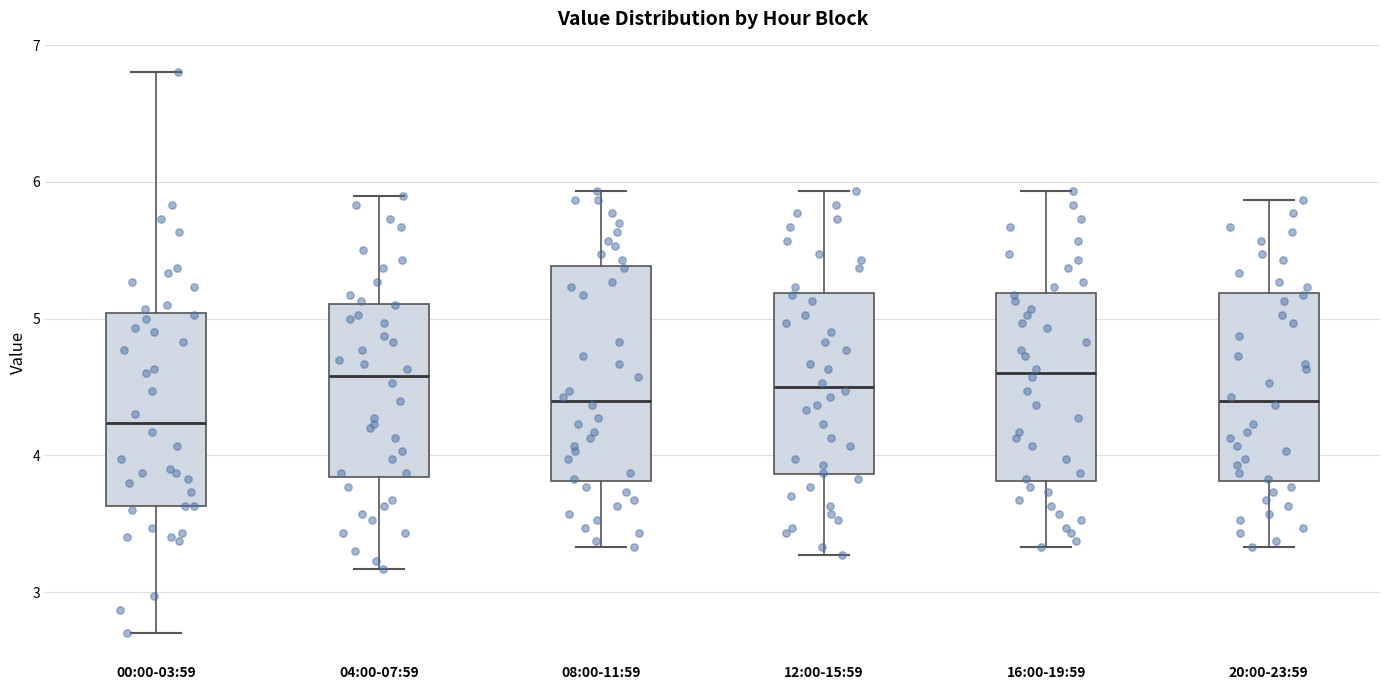

Where does the lower whisker of the box for 16:00-19:59 end on the y-axis? The values are not printed on the chart, so give them approximately, as read against the axis.

3.3